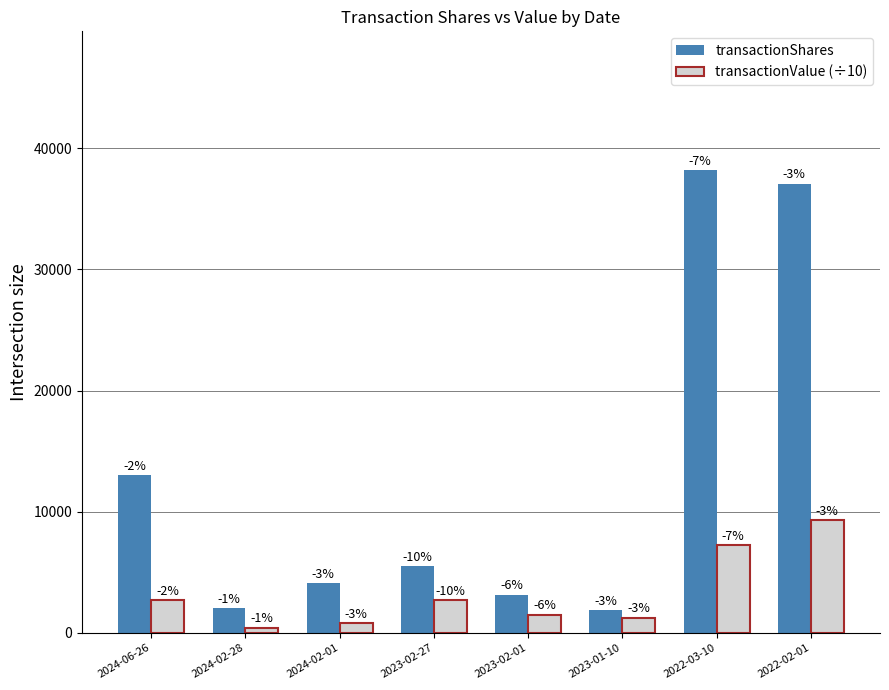

What are all the series names shown in the legend?

transactionShares, transactionValue (÷10)